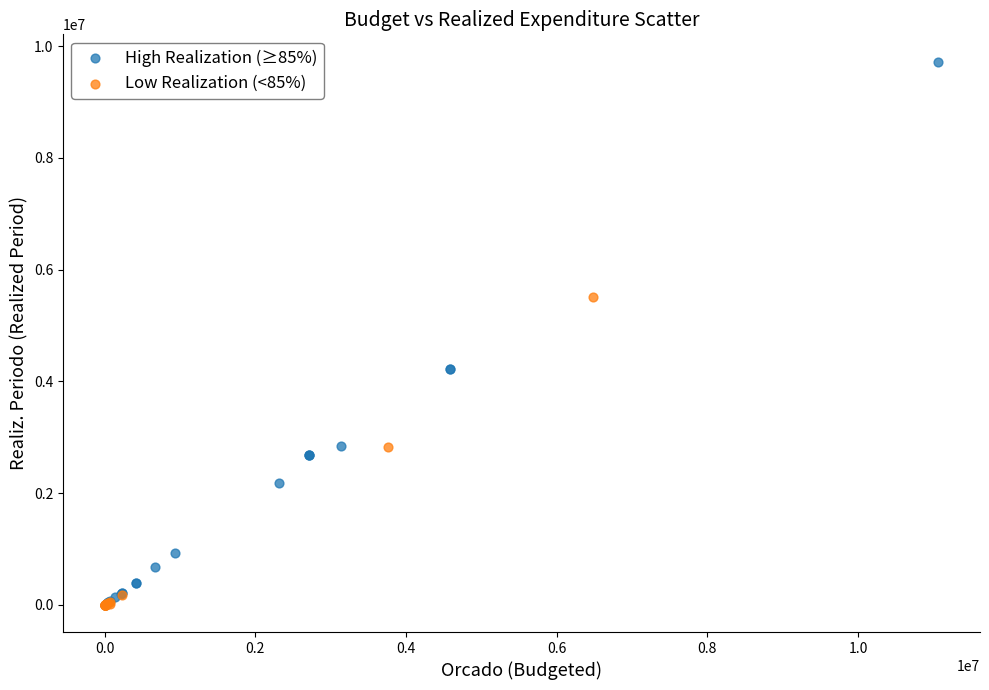

Which series contains the highest Y value?

High Realization (≥85%)